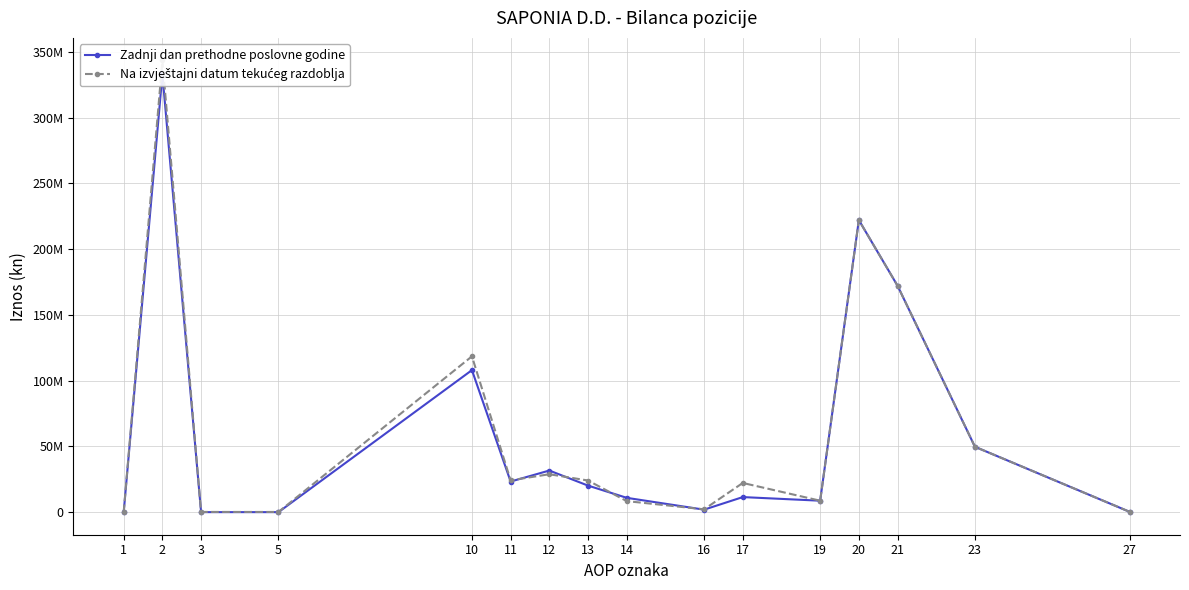

How many lines are shown in the chart?

2